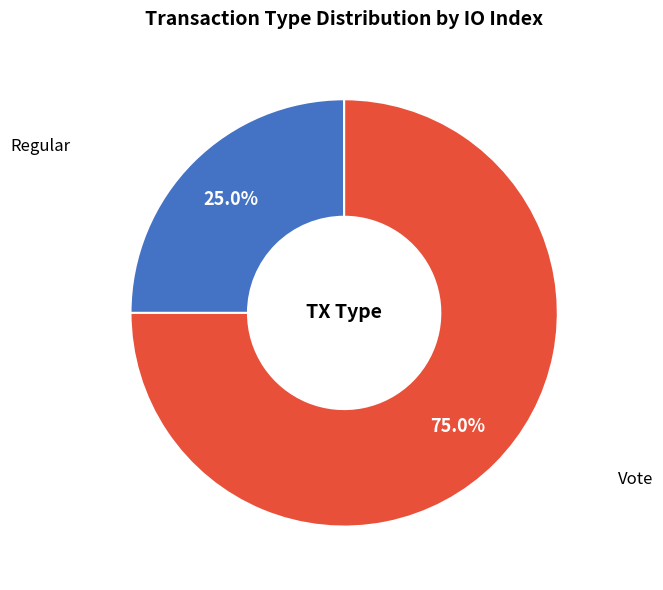

Is there a majority slice in this chart?

Yes